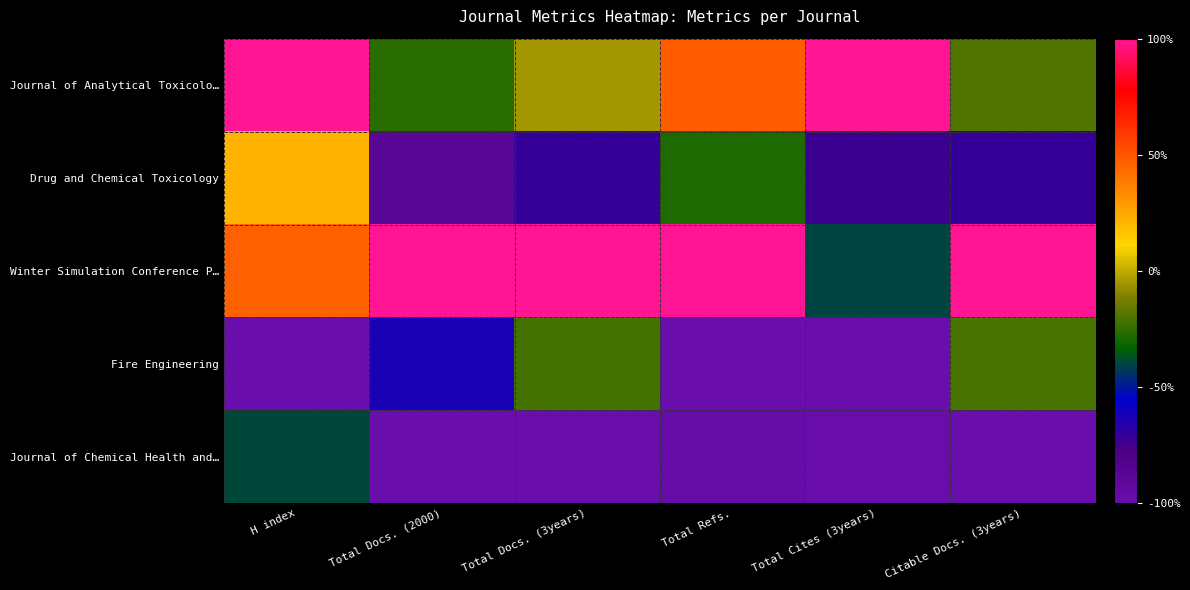

At Citable Docs. (3years), list the series in order from largest to smallest.

Winter Simulation Conference P…, Journal of Analytical Toxicolo…, Fire Engineering, Drug and Chemical Toxicology, Journal of Chemical Health and…